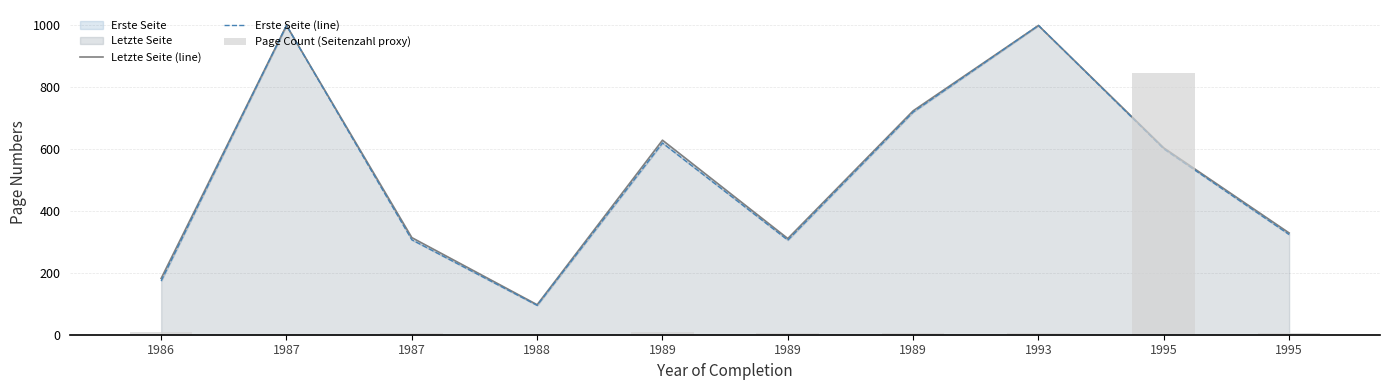

Which series has the largest range (max minus min)?

Erste Seite (line)